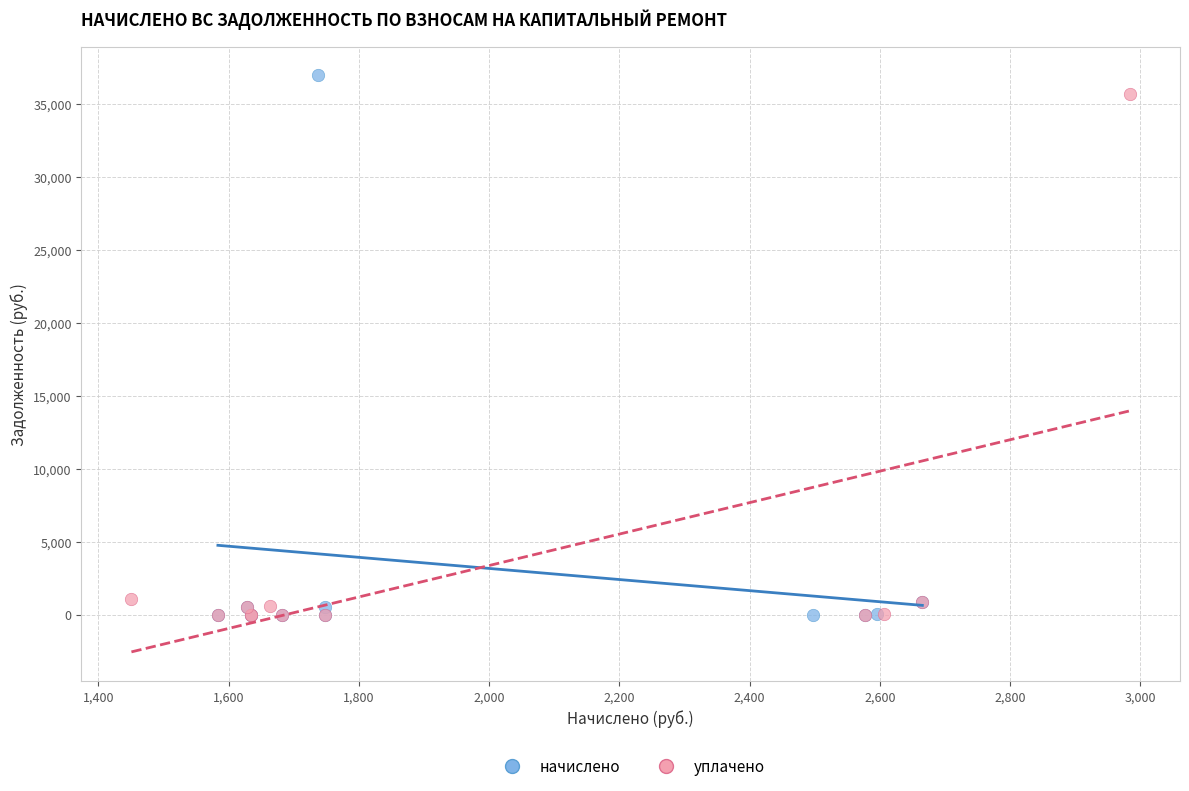

Which series contains the highest Y value?

начислено